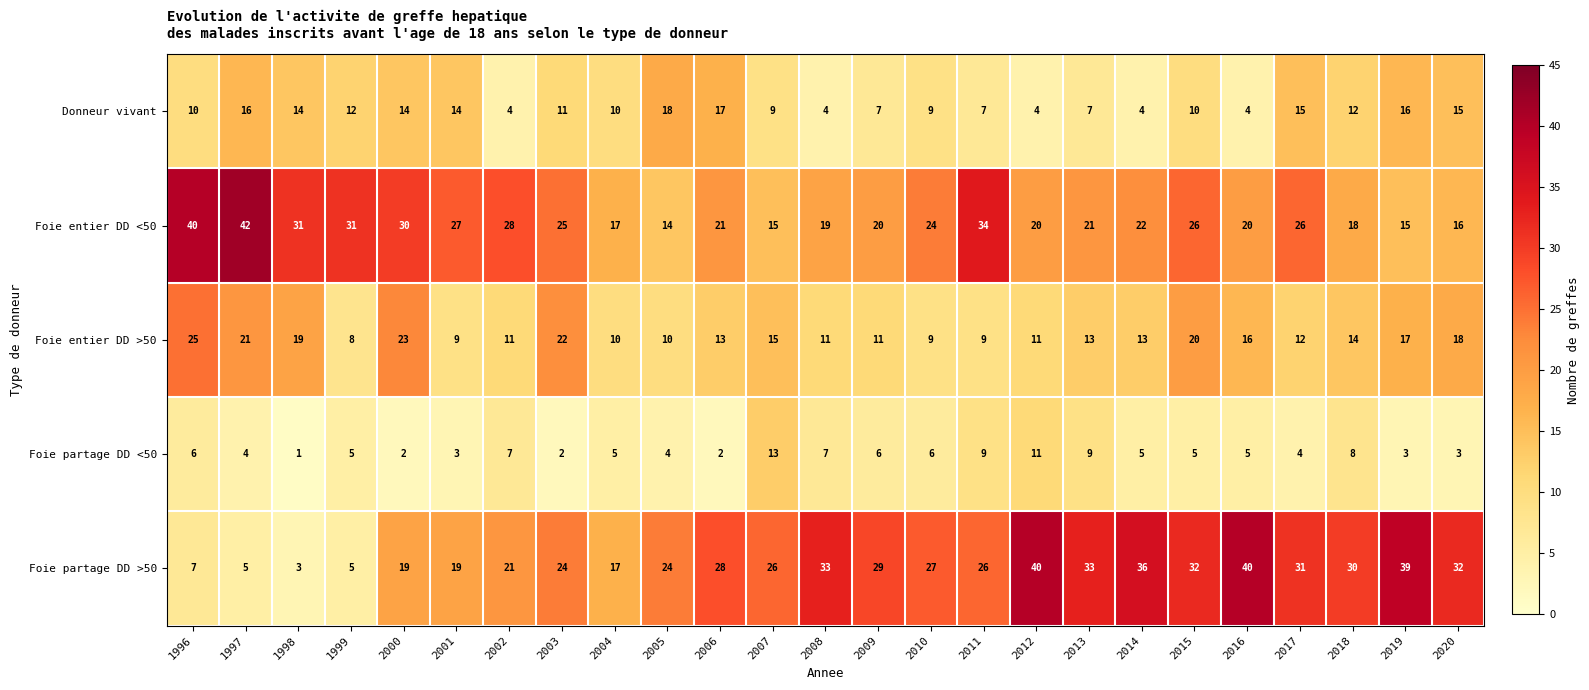

How many distinct data groups are displayed?

5